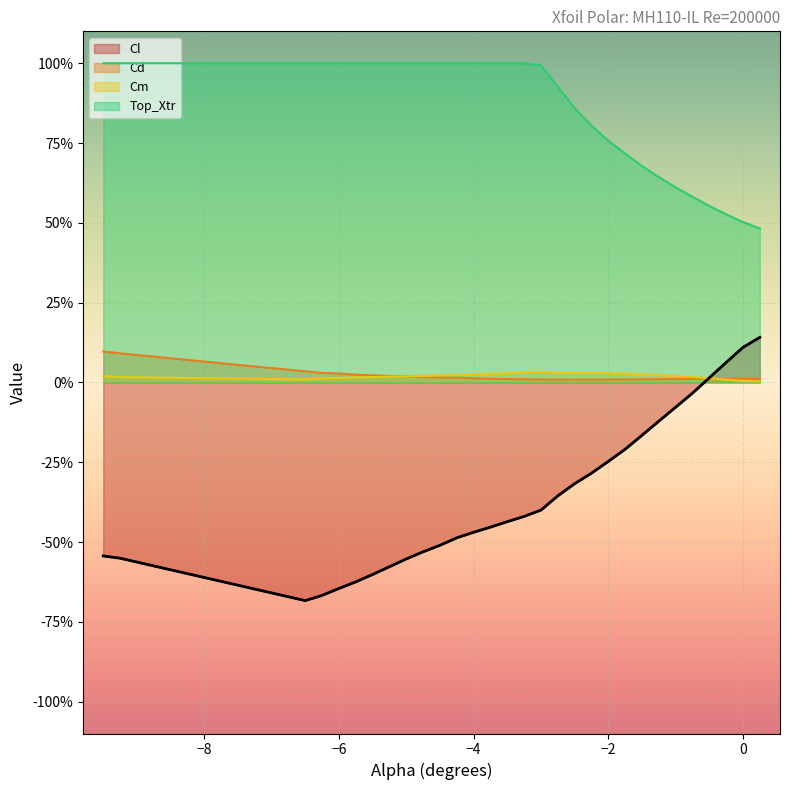

What is the difference between the highest and lowest values at -0.25?

0.5